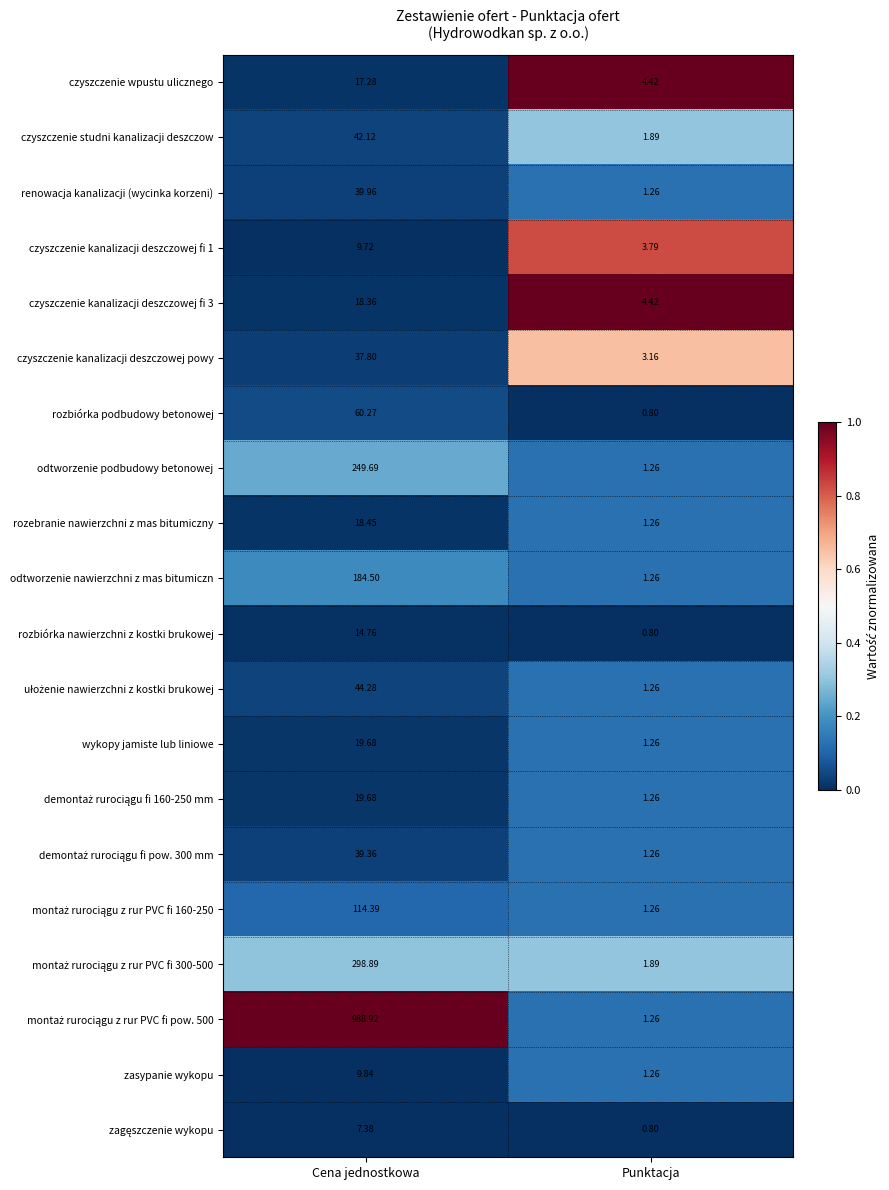

Count the number of data series in this chart.

20